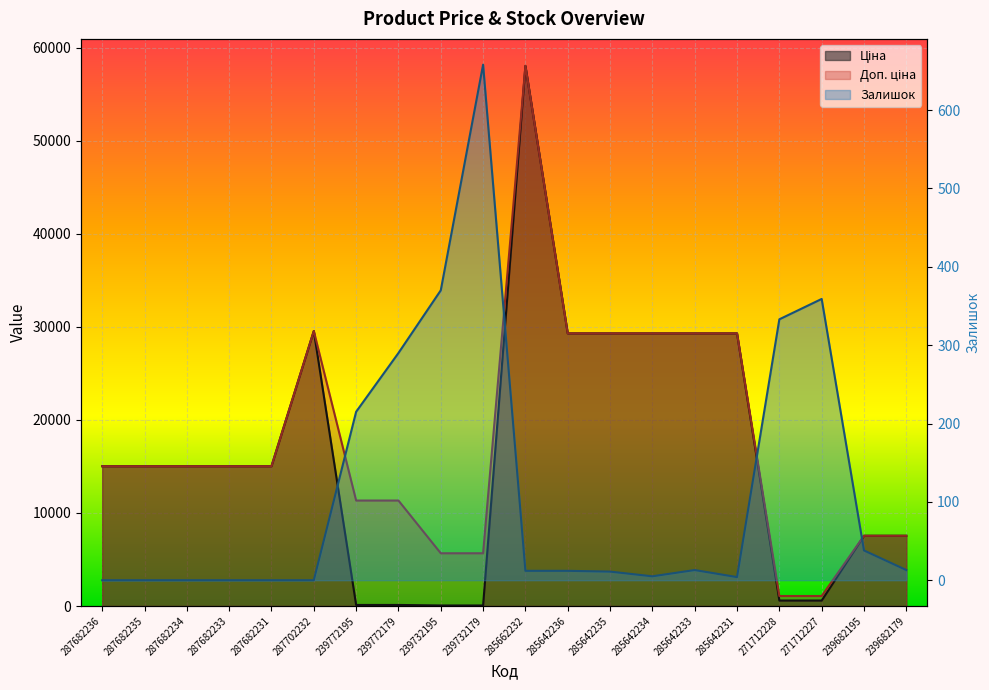

Does the chart display data point markers on the line(s)?

No